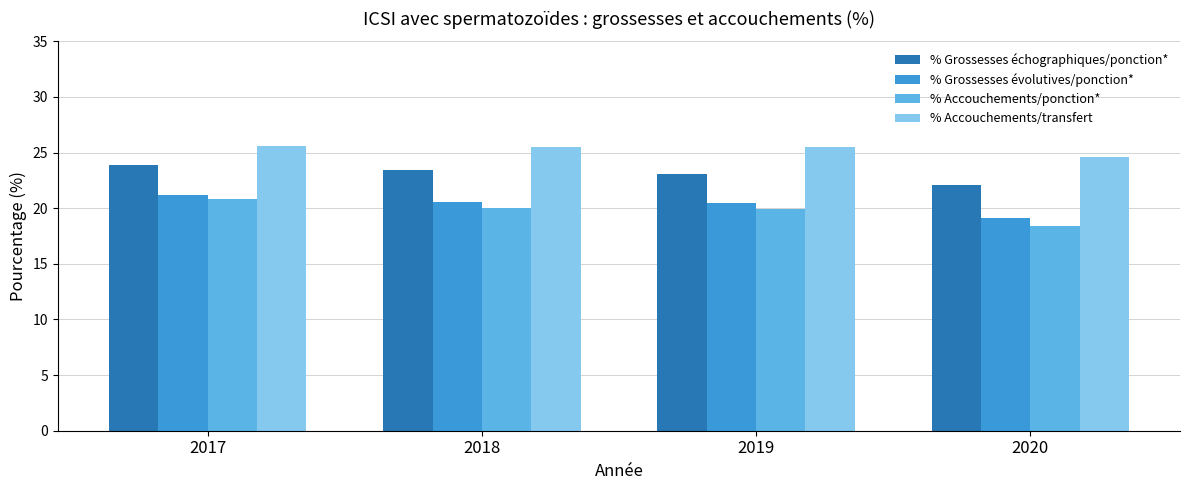

Are the bars grouped side by side (vs. stacked)?

Yes